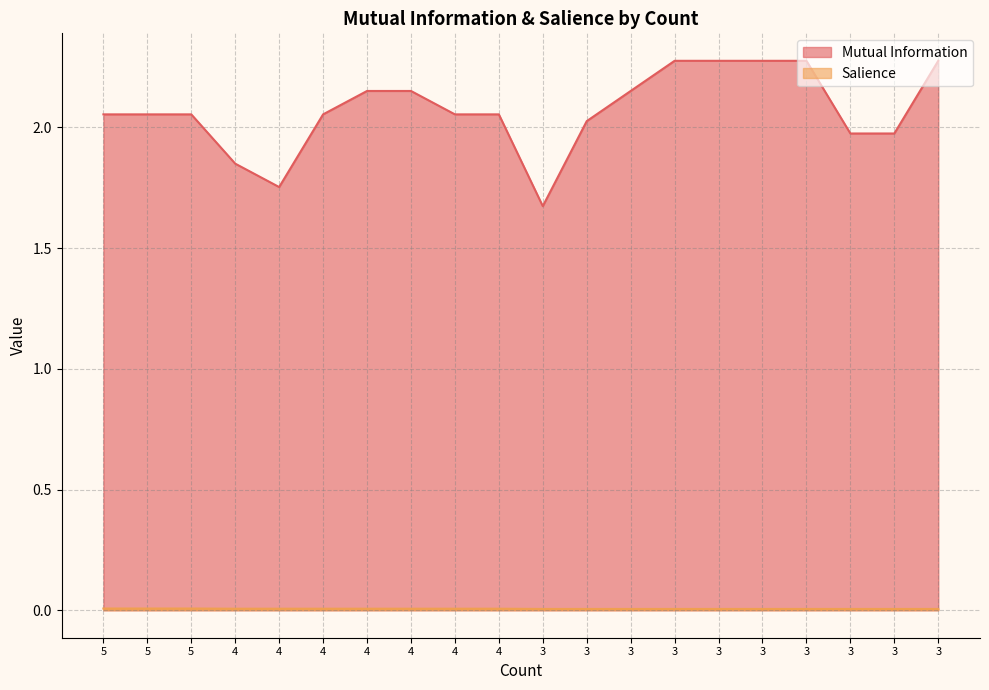

True or false: Mutual Information and Salience intersect in this chart.

False